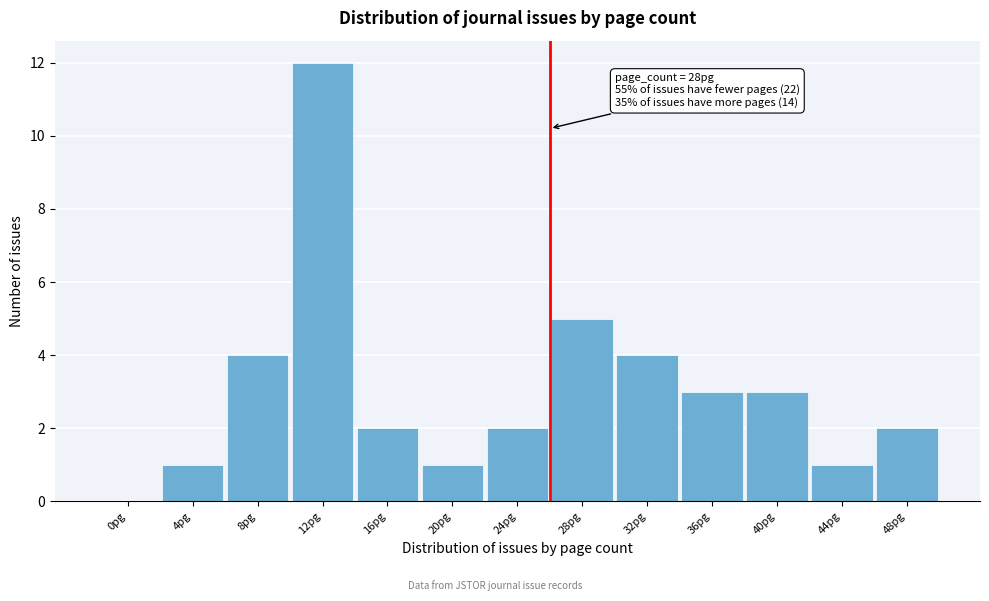

Reading left to right, what are all the values shown in this chart?

0pg=0	4pg=1	8pg=4	12pg=12	16pg=2	20pg=1	24pg=2	28pg=5	32pg=4	36pg=3	40pg=3	44pg=1	48pg=2